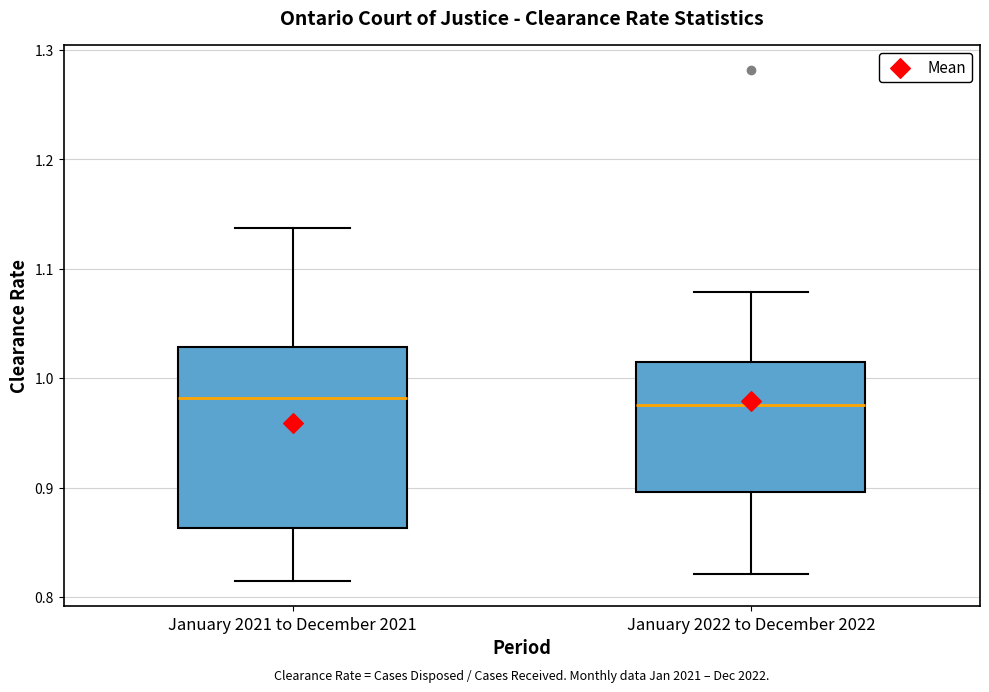

Reading left to right, read every box against the y-axis: the position of its median line, the range the box covers, and the ends of its whiskers. The values are not printed on the chart, so give them approximately, as read against the axis.

January 2021 to December 2021: median 0.98, box 0.86 to 1.03, whiskers 0.82 to 1.14
January 2022 to December 2022: median 0.98, box 0.90 to 1.01, whiskers 0.82 to 1.08